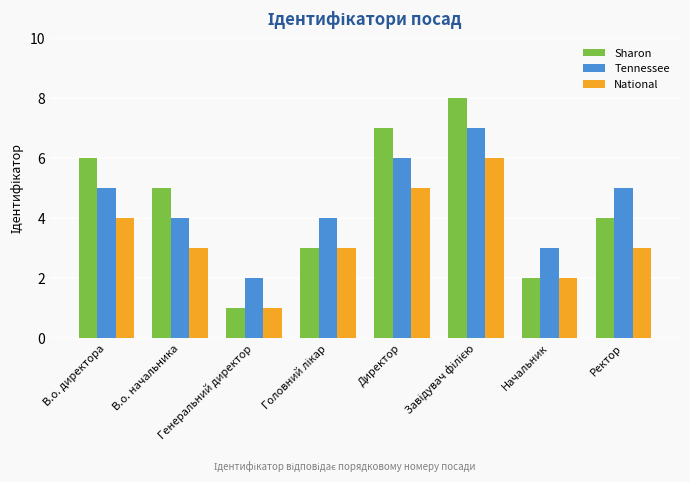

What is the sum of all Sharon values?

36